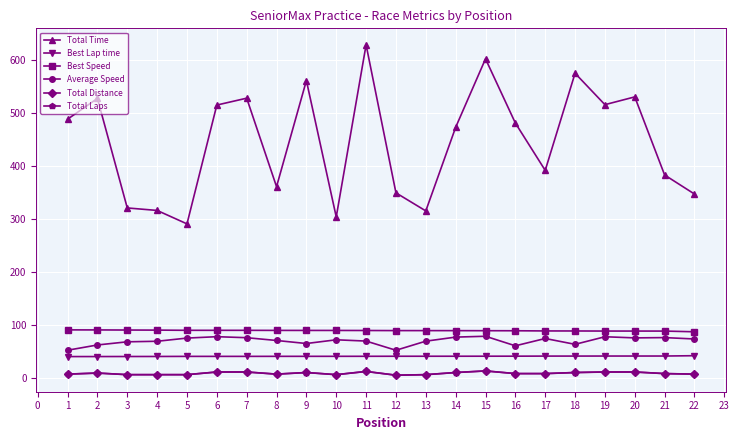

True or false: Average Speed has more than 1 interior local peaks.

True